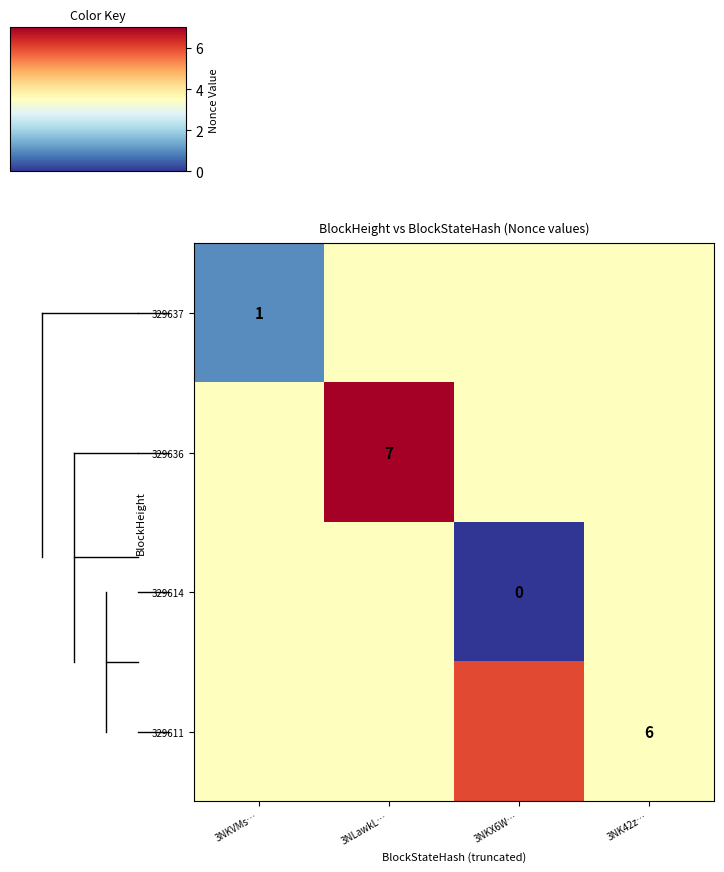

True or false: 329636 has a value of 7.0 at 3NLawkL….

True